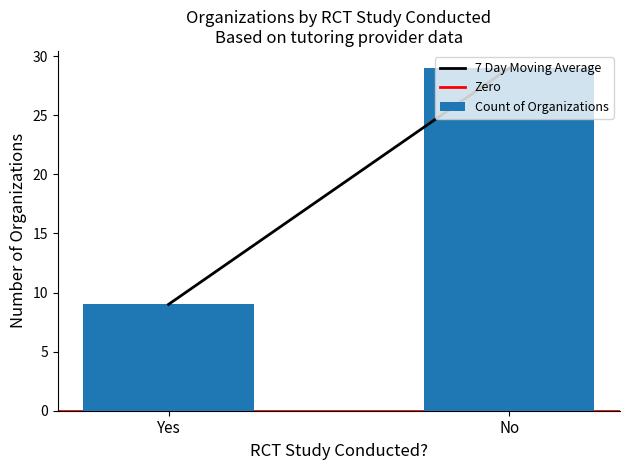

What is the greatest value displayed?

29